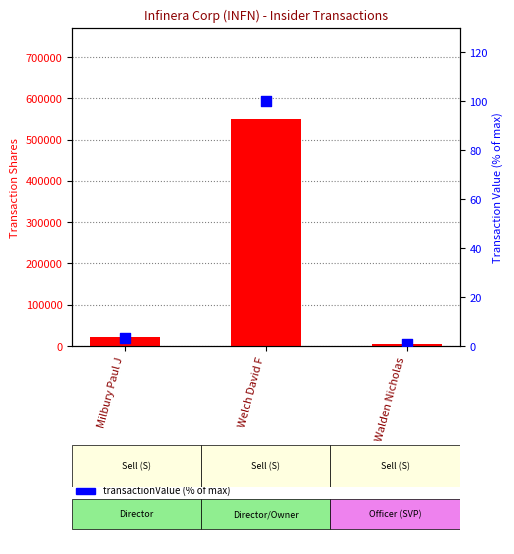

At how many categories does at least one series exceed 485114?

1